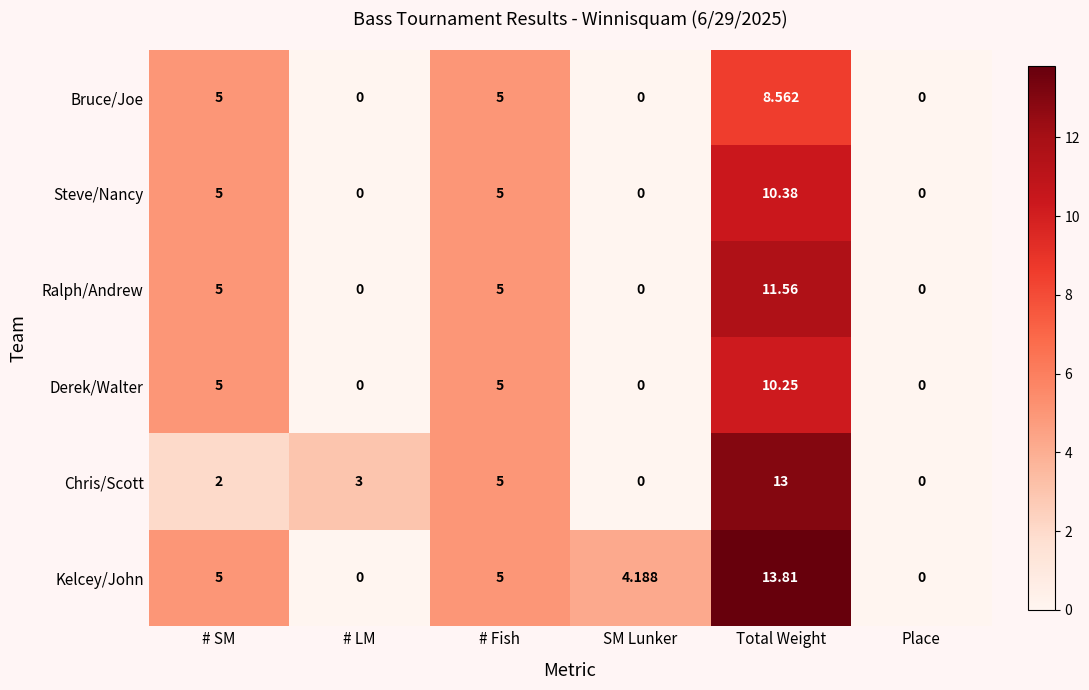

Which series has the largest total across all categories?

Kelcey/John